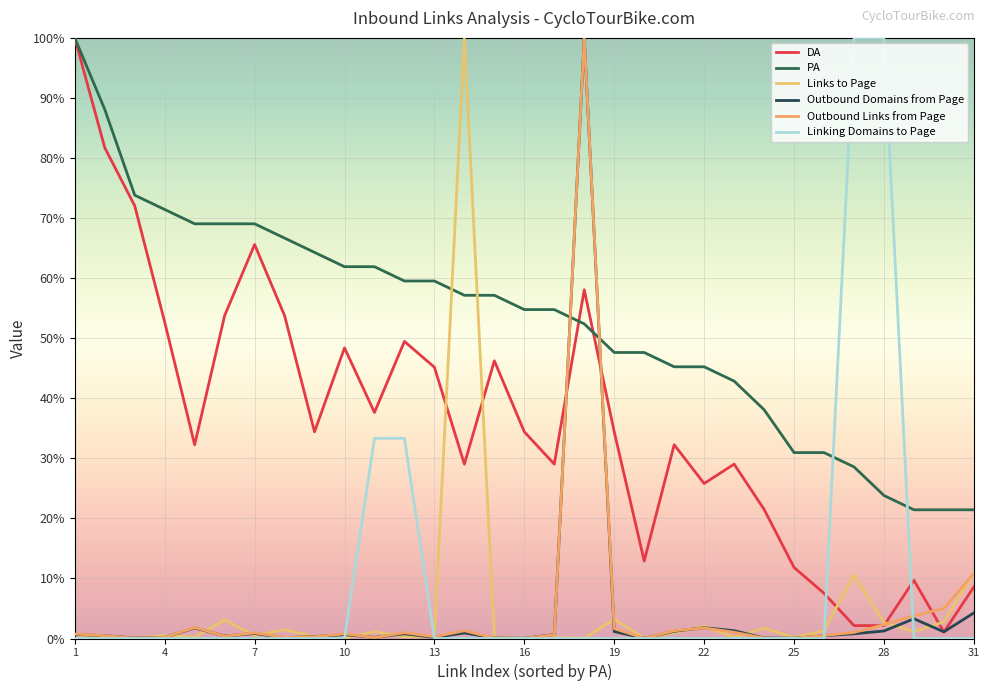

How many lines are shown in the chart?

6